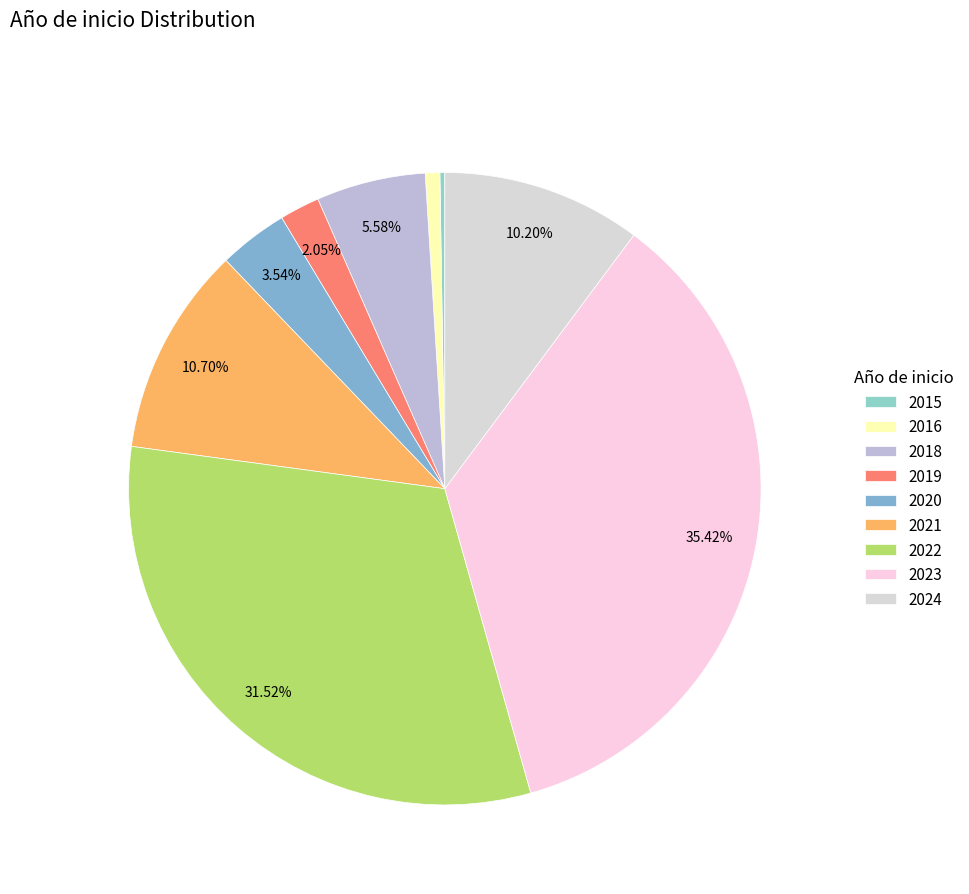

What is the ratio of the value at 2023 to the value at 2016?

47.7